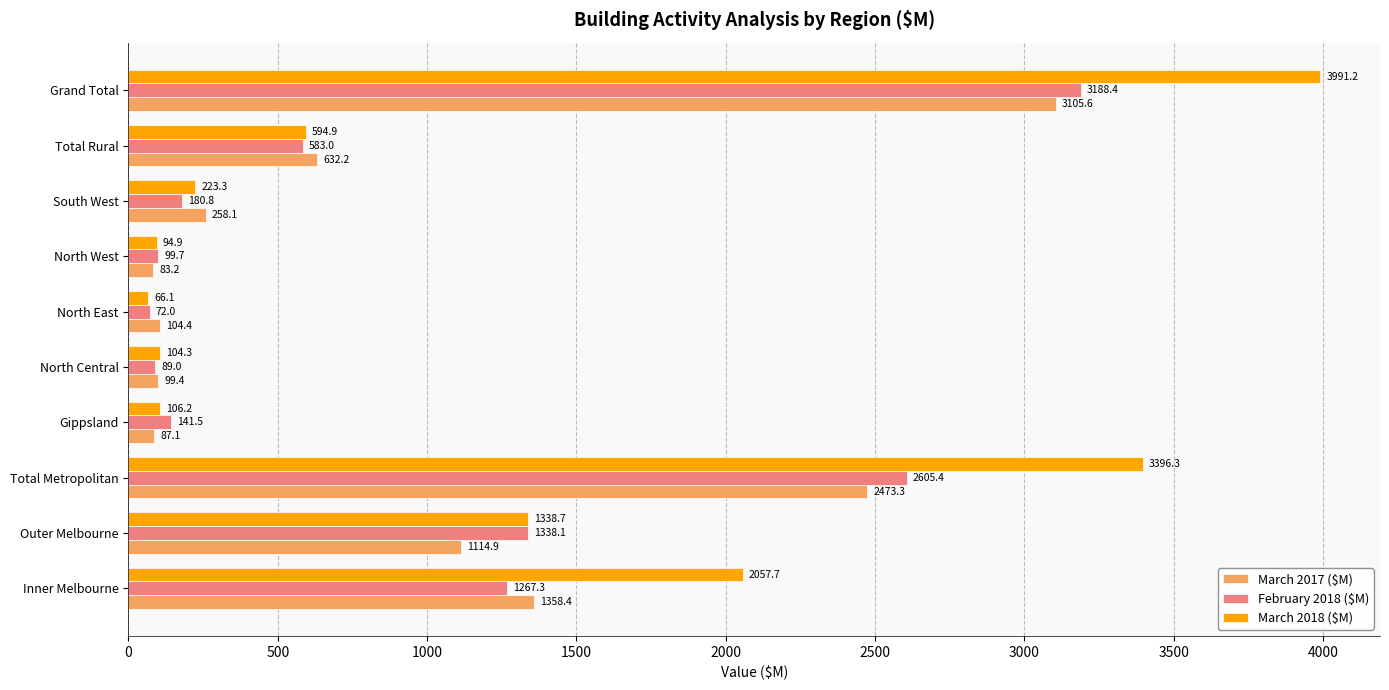

Which series has the widest spread of values?

March 2018 ($M)